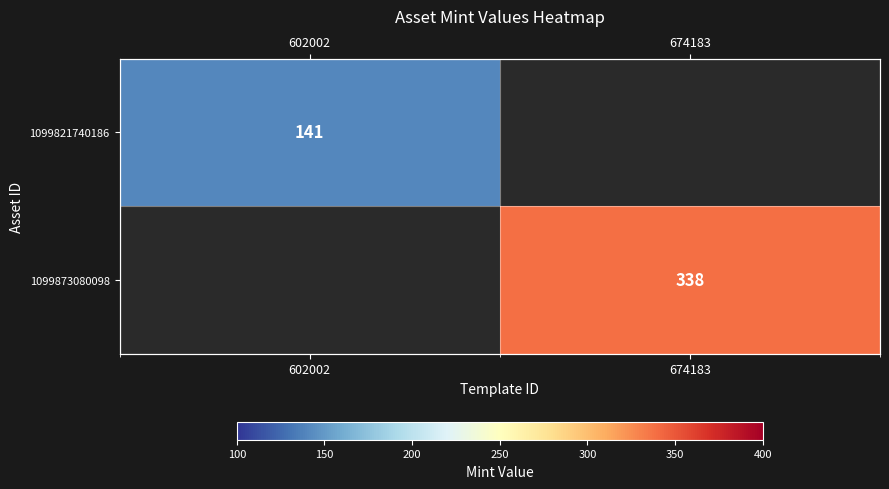

The 1099821740186 series shows 141 at 602002. True or false?

True